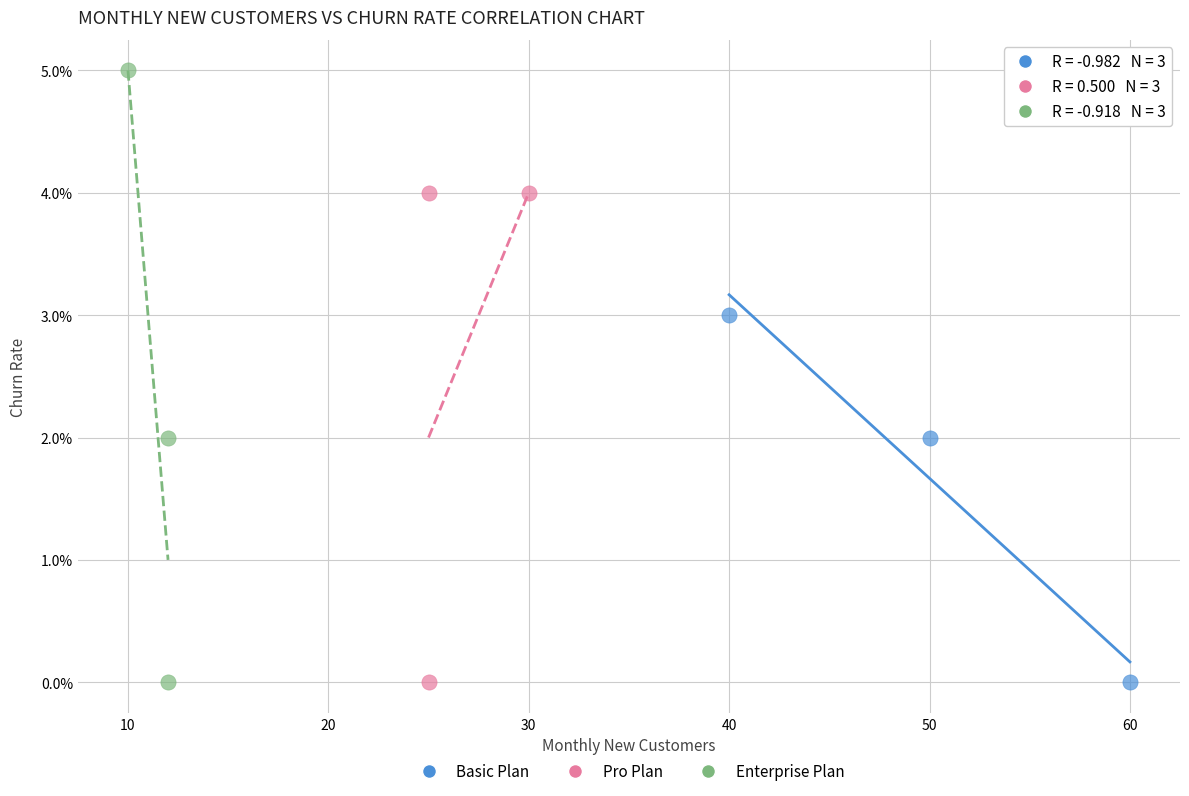

Which series has the widest spread of Y values?

Enterprise Plan